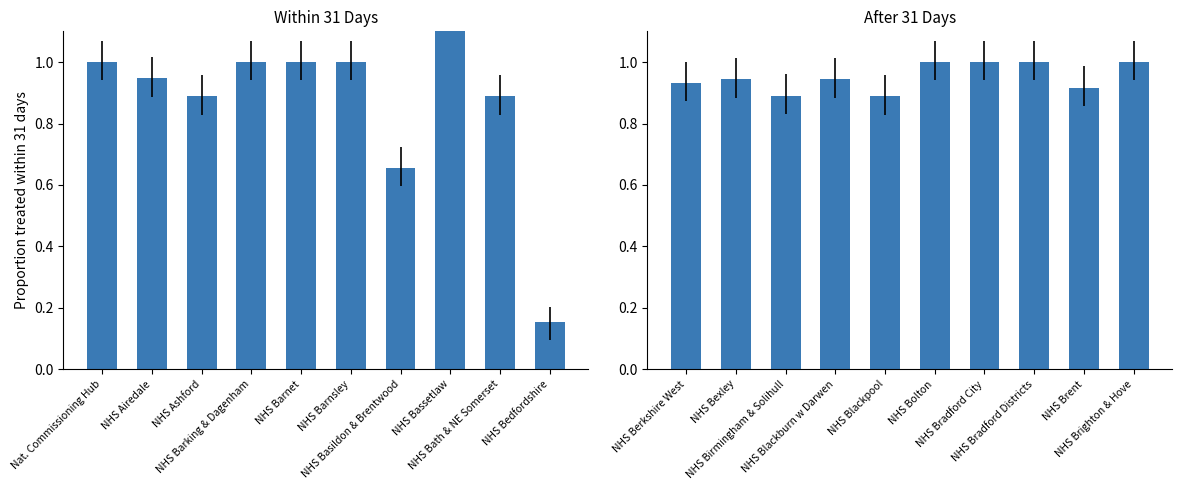

Between NHS Bradford Districts and NHS Blackburn w Darwen, which is larger?

NHS Bradford Districts